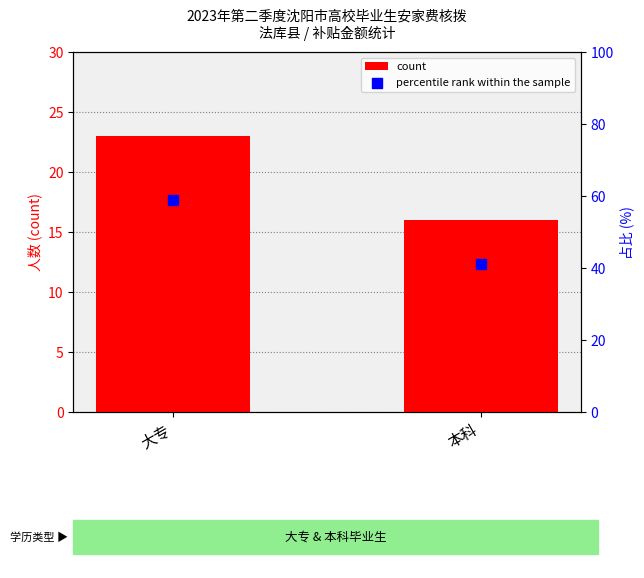

Which series reaches the minimum Y coordinate?

count